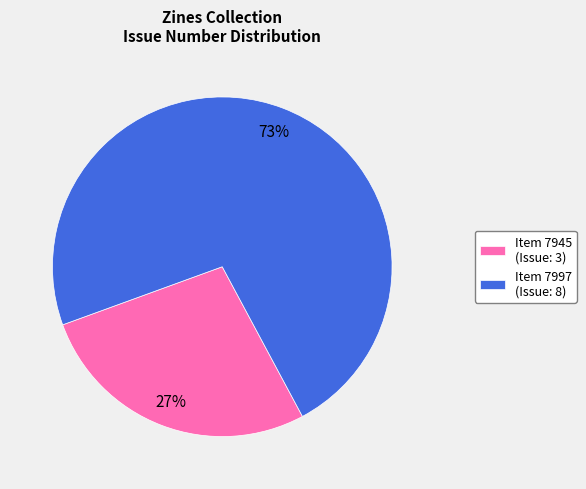

True or false: Item 7997 (Issue: 8) accounts for 73% of the total.

True